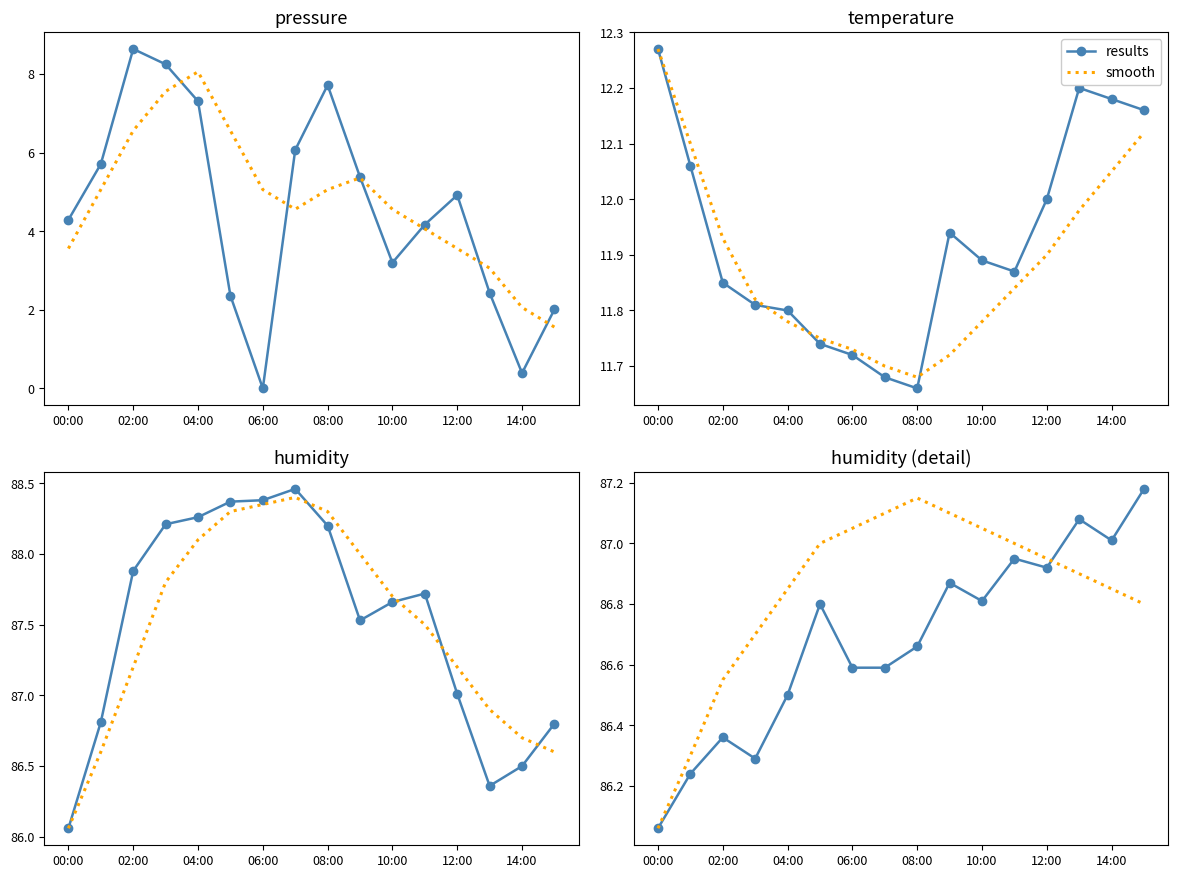

Which category has the highest value in the smooth series?

08:00